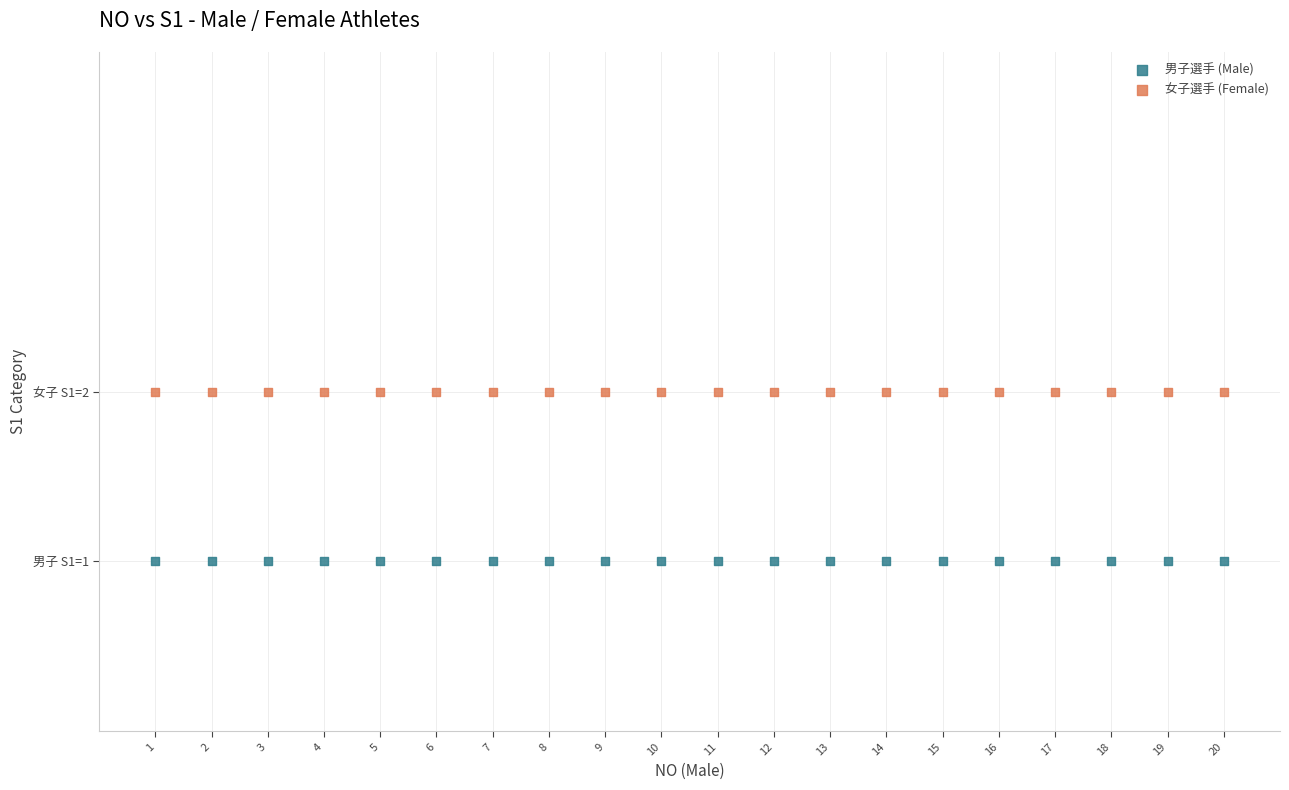

What are all the series names shown in the legend?

男子選手 (Male), 女子選手 (Female)